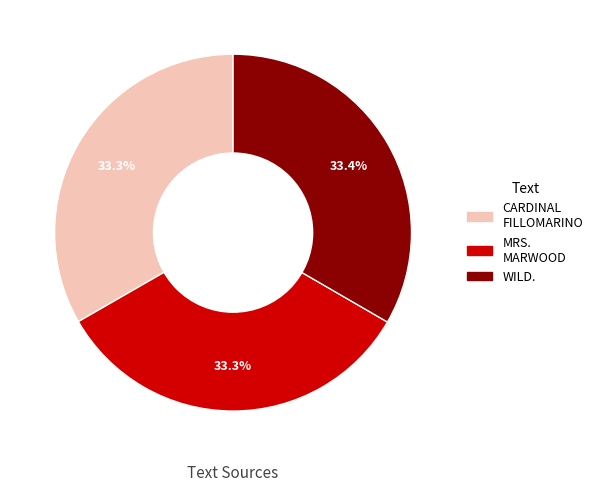

Is WILD. the majority of the pie?

No